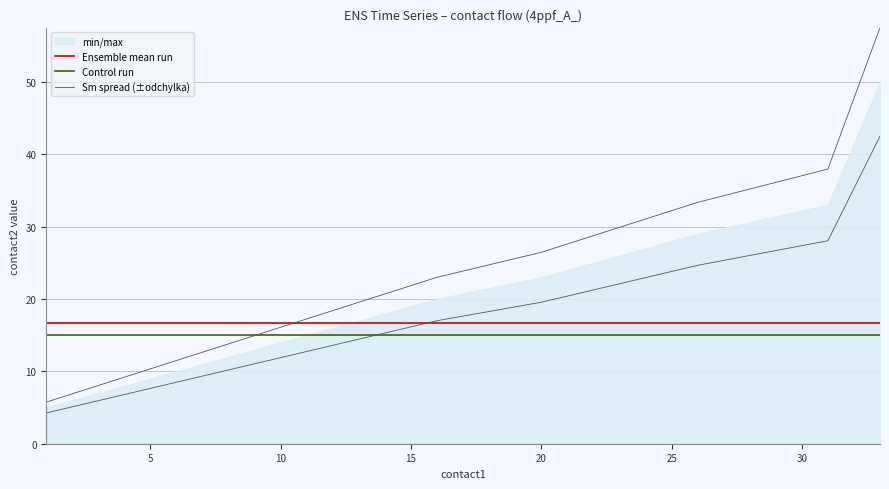

What is the average value of the Ensemble mean run series?

16.8